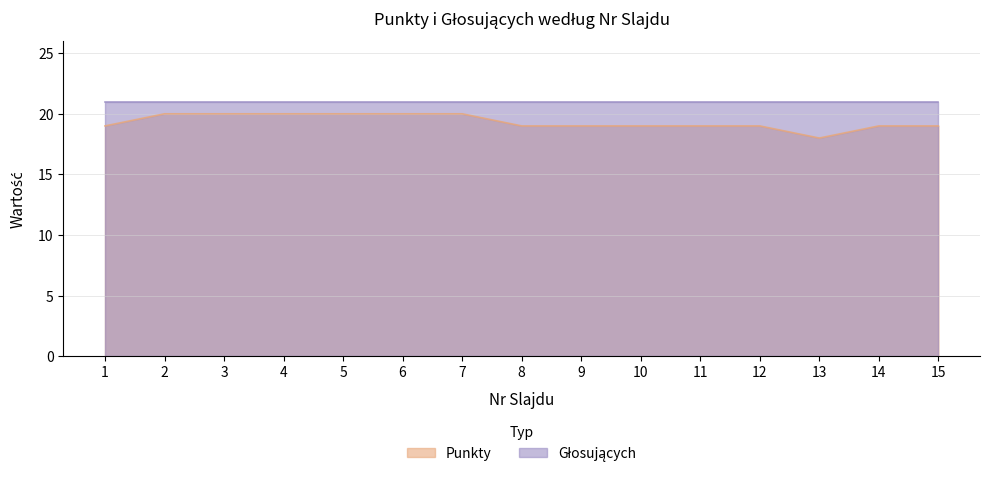

What is the change in value from 5 to 13?

-2